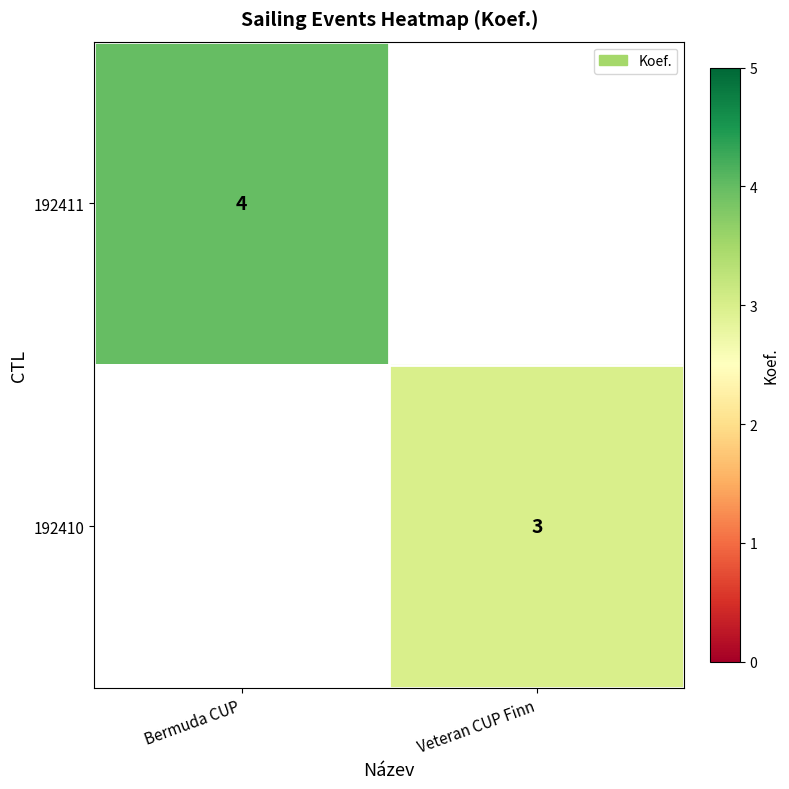

Is the value of 192411 at Bermuda CUP greater than the value of 192410 at Veteran CUP Finn?

Yes